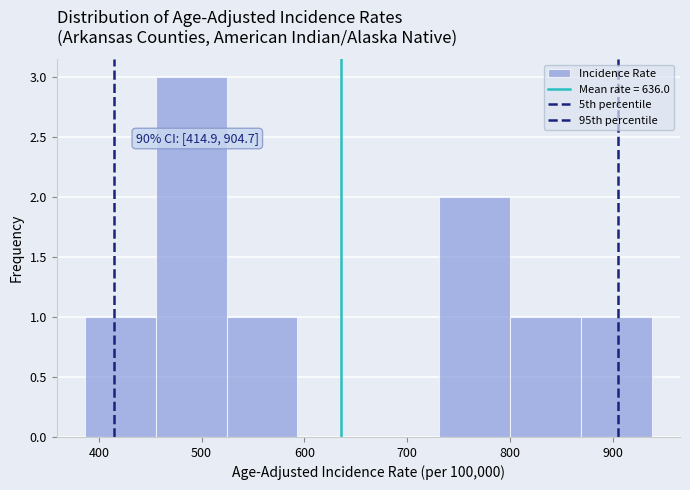

Which range on the x-axis has the tallest bar?

460 to 520